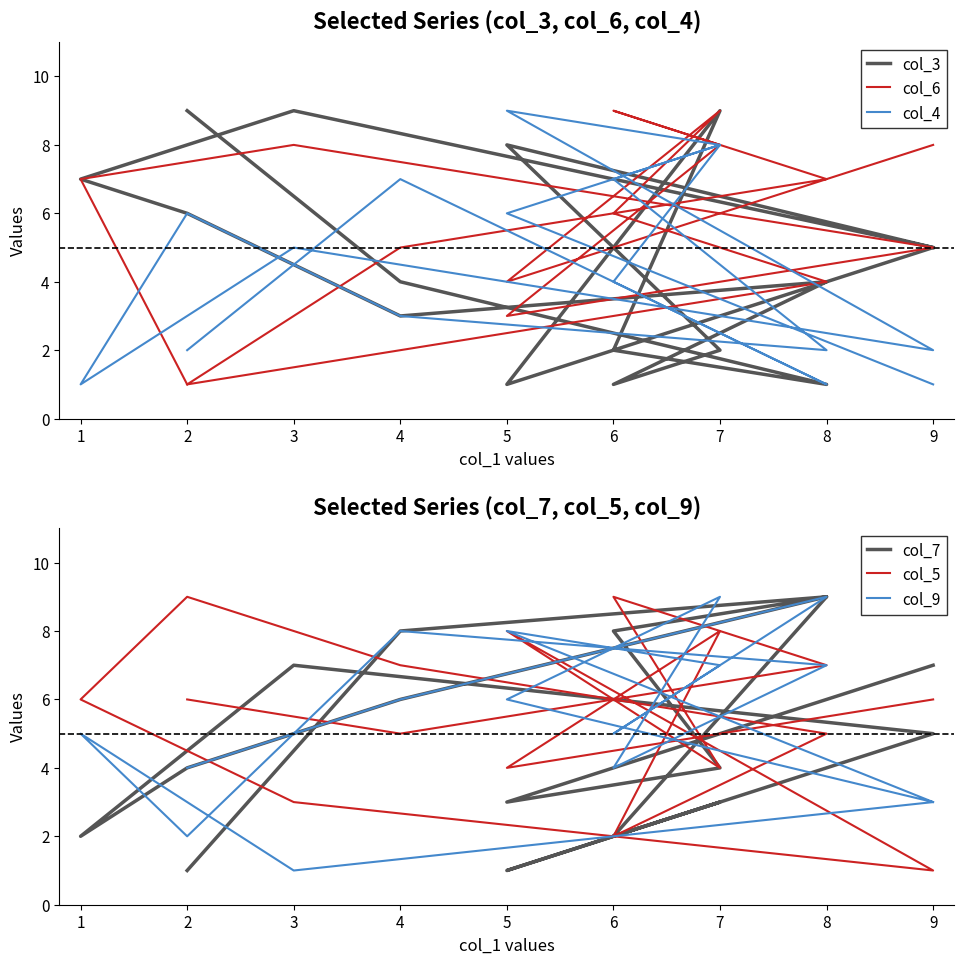

How many intersections are there between col_4 and col_7?

7